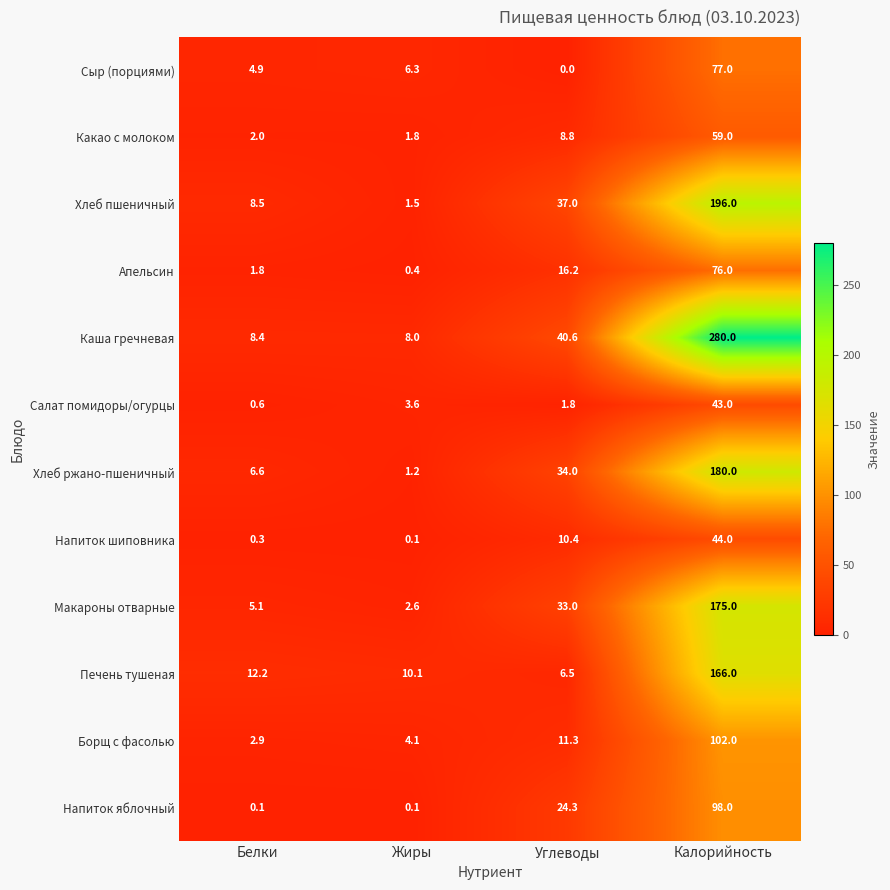

Which series has the largest total across all categories?

Каша гречневая